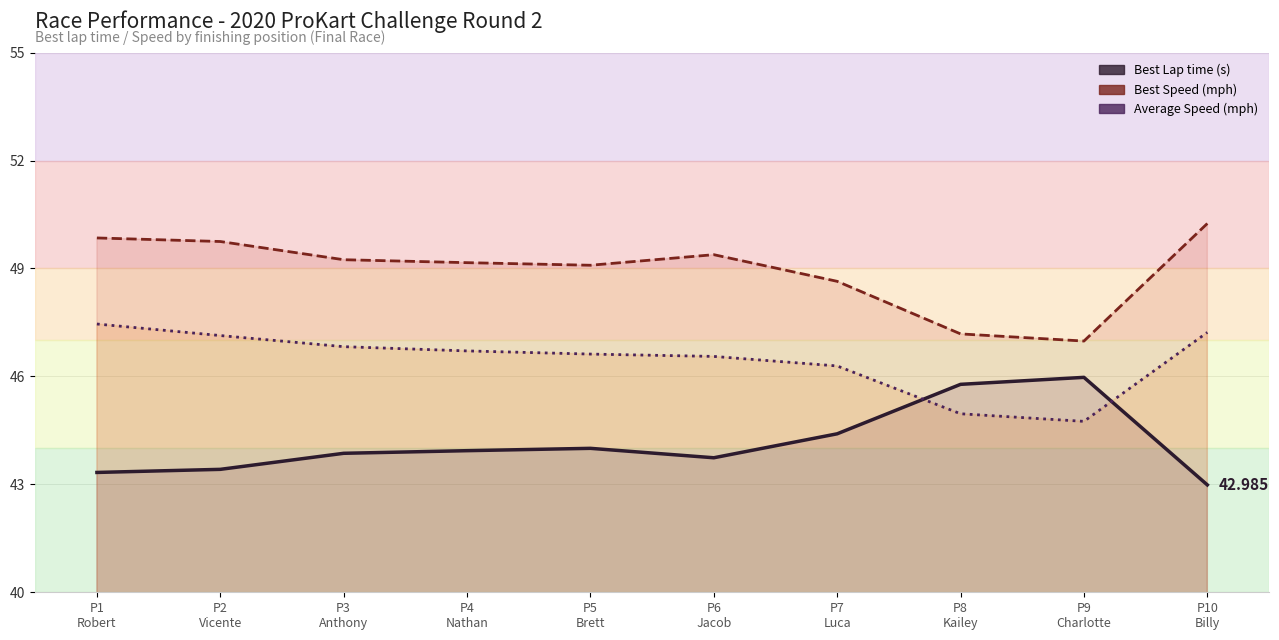

Reading right to left, extract all data points from this chart.

Best Lap time (line): P10
Billy=43.0	P9
Charlotte=46.0	P8
Kailey=45.8	P7
Luca=44.4	P6
Jacob=43.7	P5
Brett=44.0	P4
Nathan=43.9	P3
Anthony=43.9	P2
Vicente=43.4	P1
Robert=43.3
Best Speed (line): P10
Billy=50.2	P9
Charlotte=47.0	P8
Kailey=47.2	P7
Luca=48.6	P6
Jacob=49.4	P5
Brett=49.1	P4
Nathan=49.2	P3
Anthony=49.2	P2
Vicente=49.8	P1
Robert=49.8
Average Speed (line): P10
Billy=47.2	P9
Charlotte=44.8	P8
Kailey=45.0	P7
Luca=46.3	P6
Jacob=46.6	P5
Brett=46.6	P4
Nathan=46.7	P3
Anthony=46.8	P2
Vicente=47.1	P1
Robert=47.5